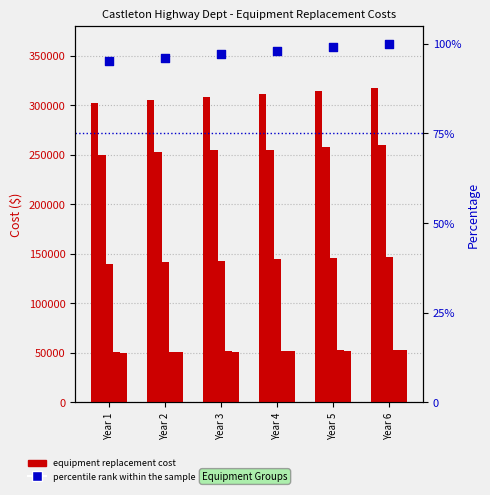

Which series has the largest Y range (max minus min)?

Grader